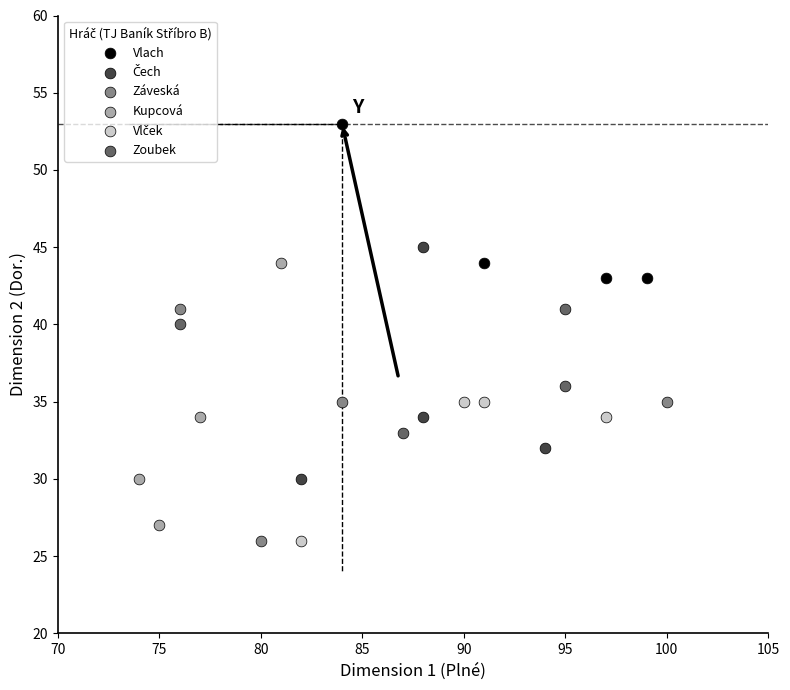

Which series reaches the maximum Y coordinate?

Vlach